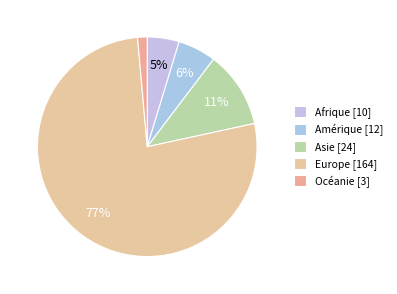

To the nearest percent, what percentage of the pie is Europe?

77%